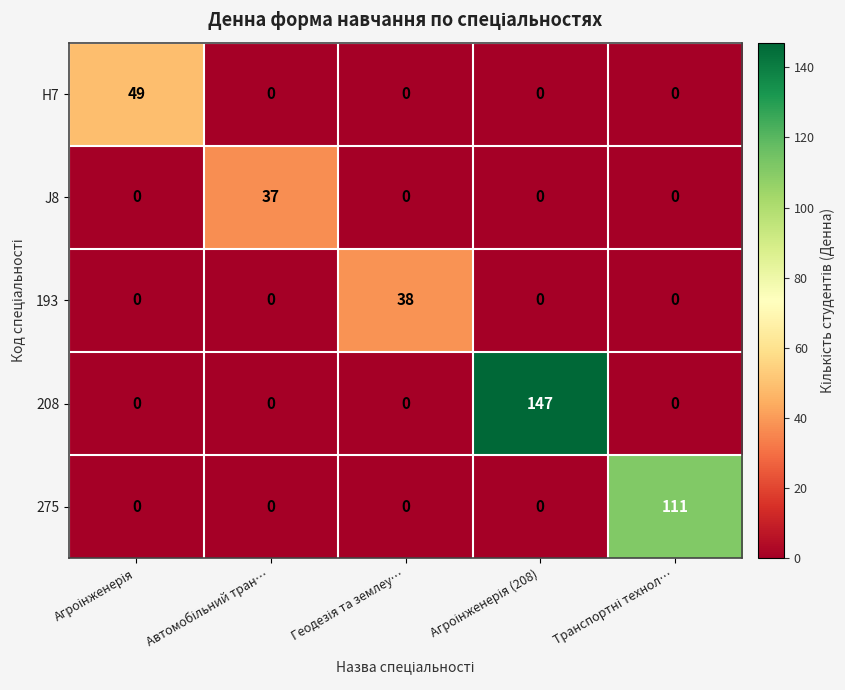

Which series has the widest spread of values?

208